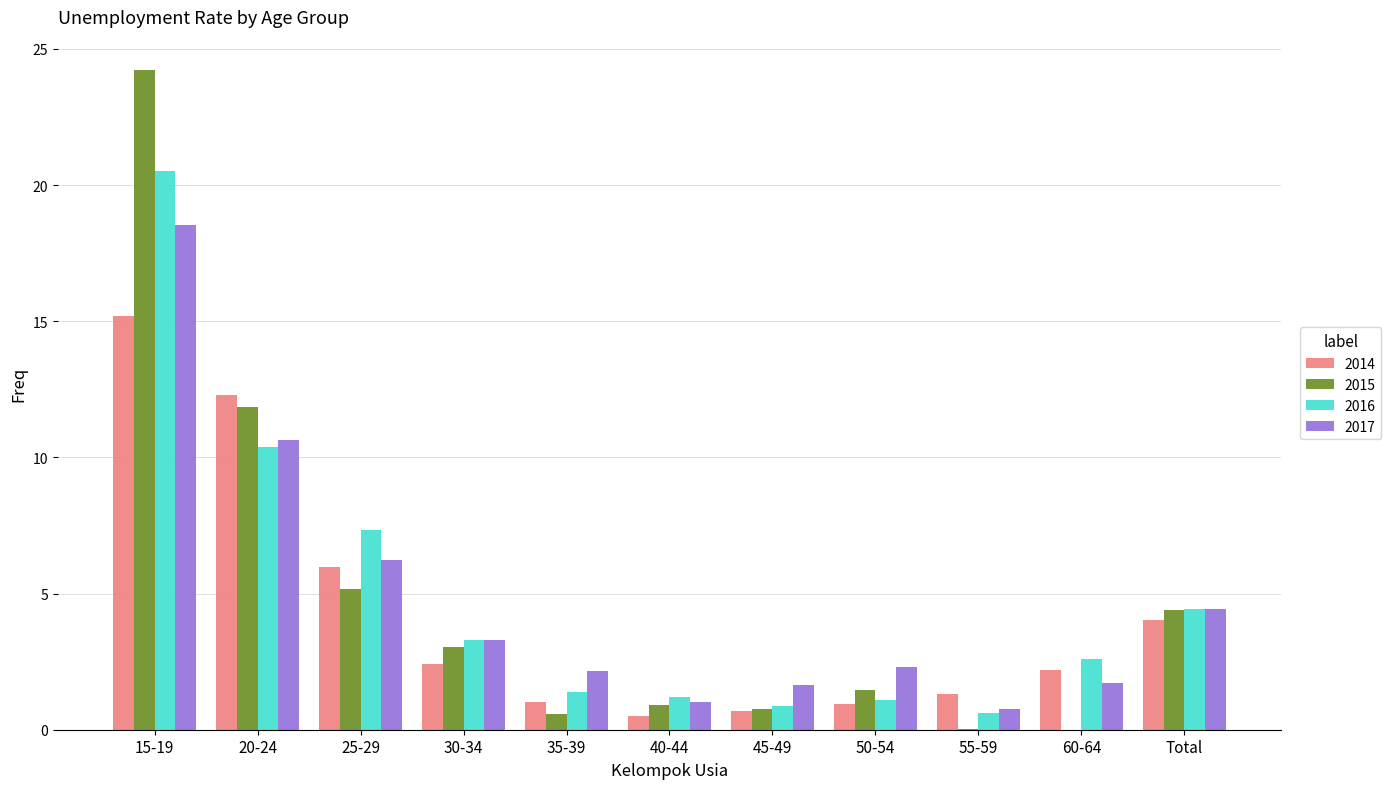

How many groups of bars are there?

11